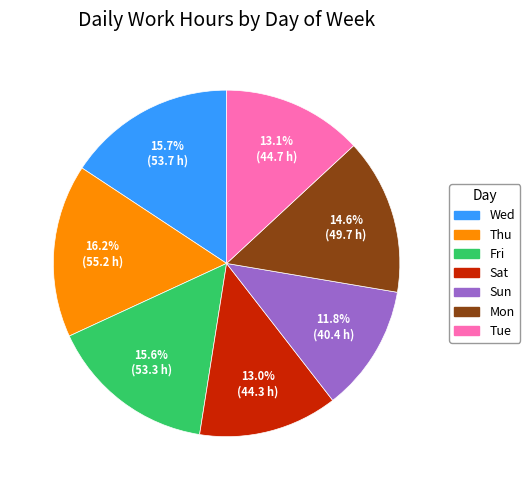

What percentage is NOT represented by Sun?

88.2%